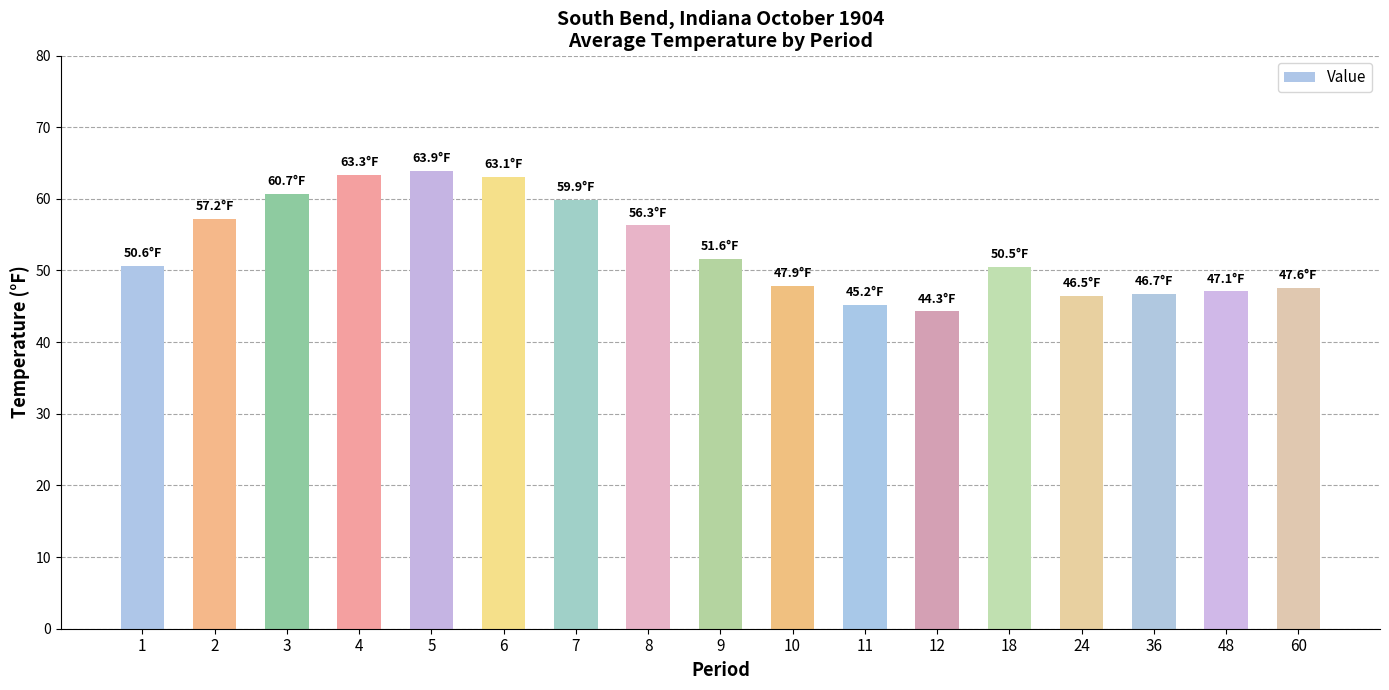

How many categories are shown in the chart?

17